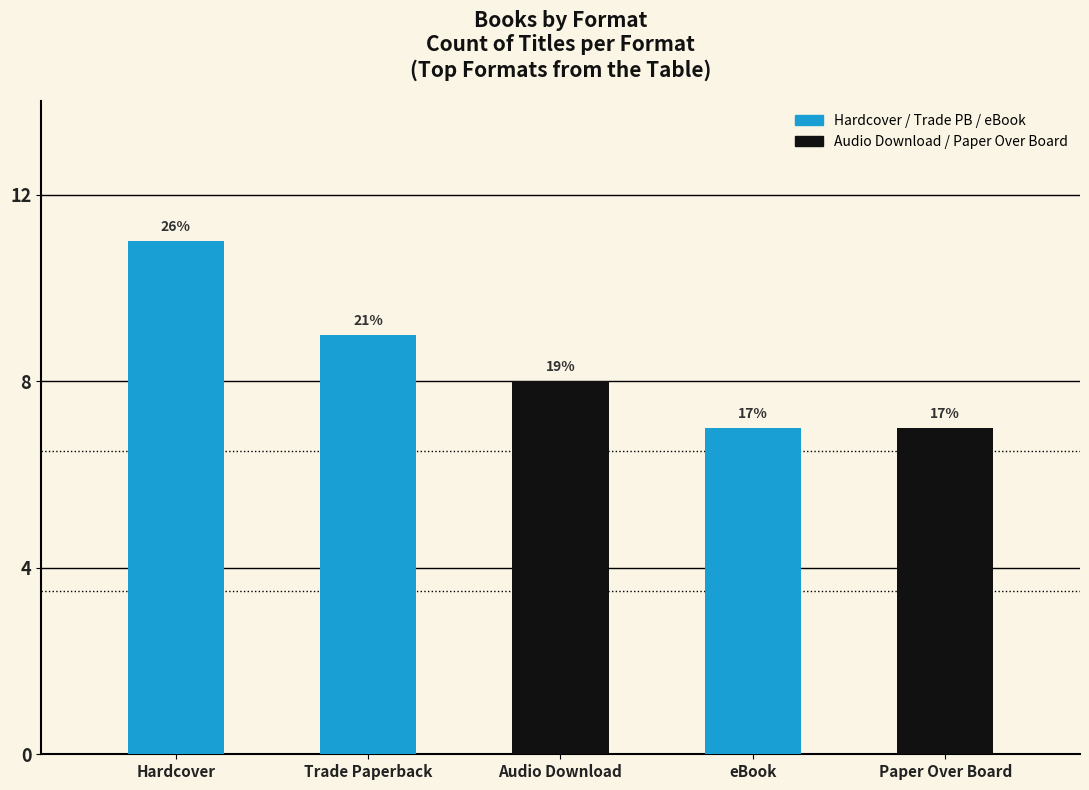

What value does the data have at eBook?

7